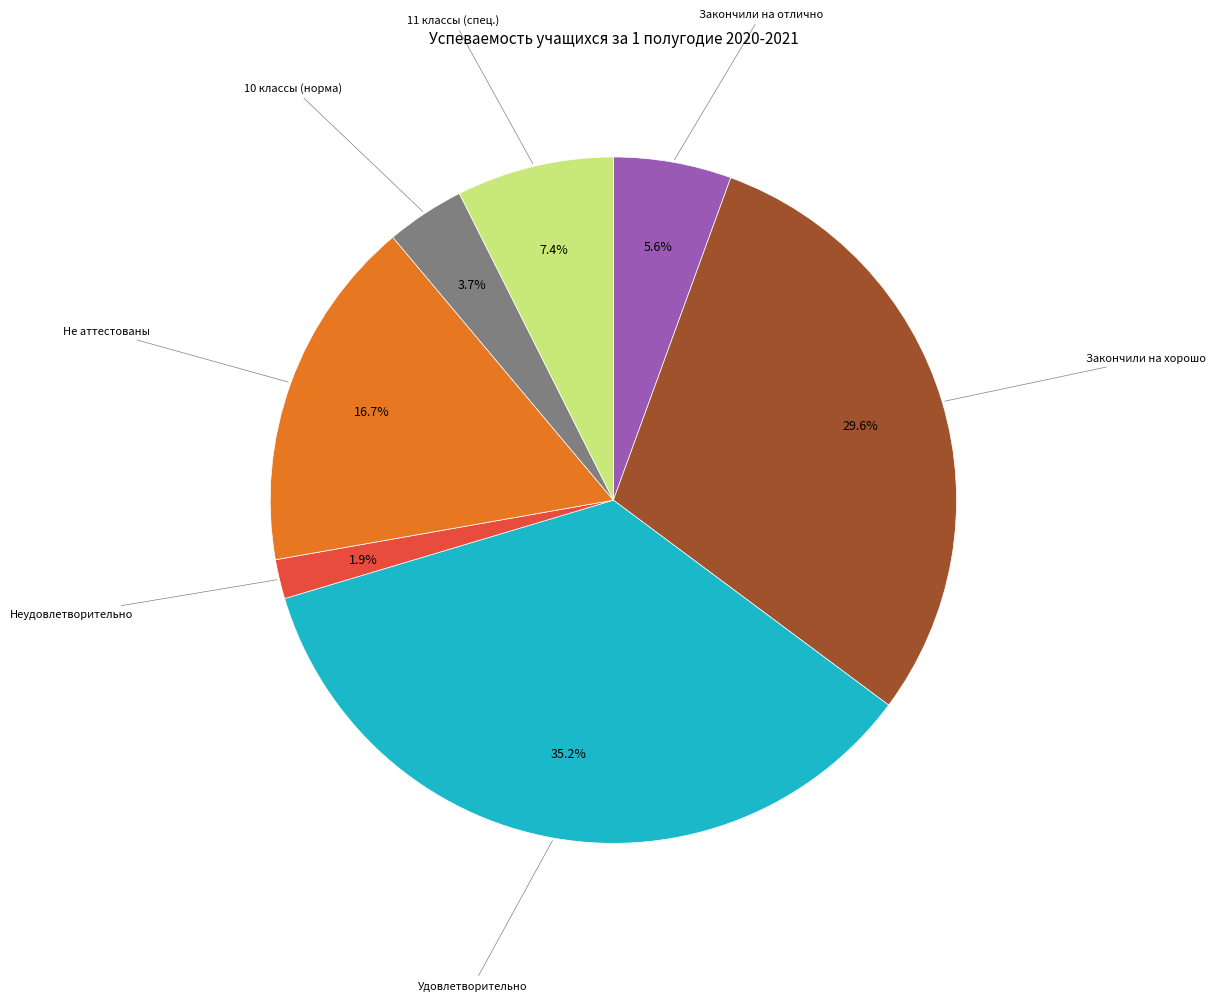

Approximately how many times larger is the value at Неудовлетворительно compared to 11 классы (спец.)?

0.3